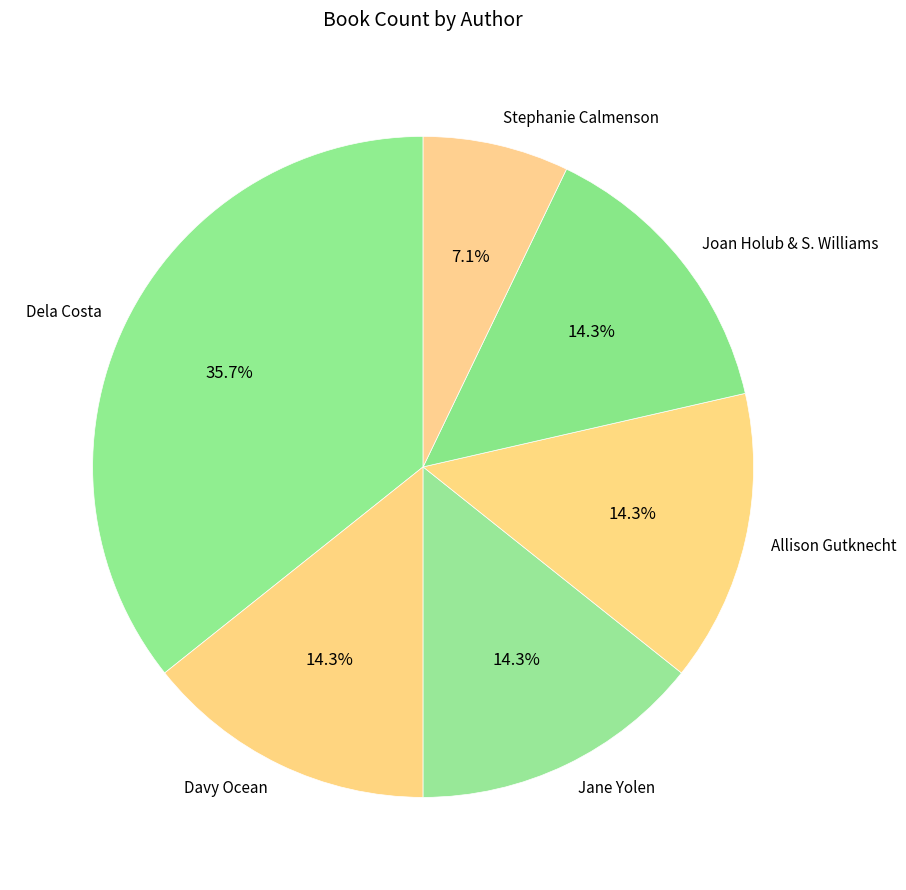

Is there a majority slice in this chart?

No